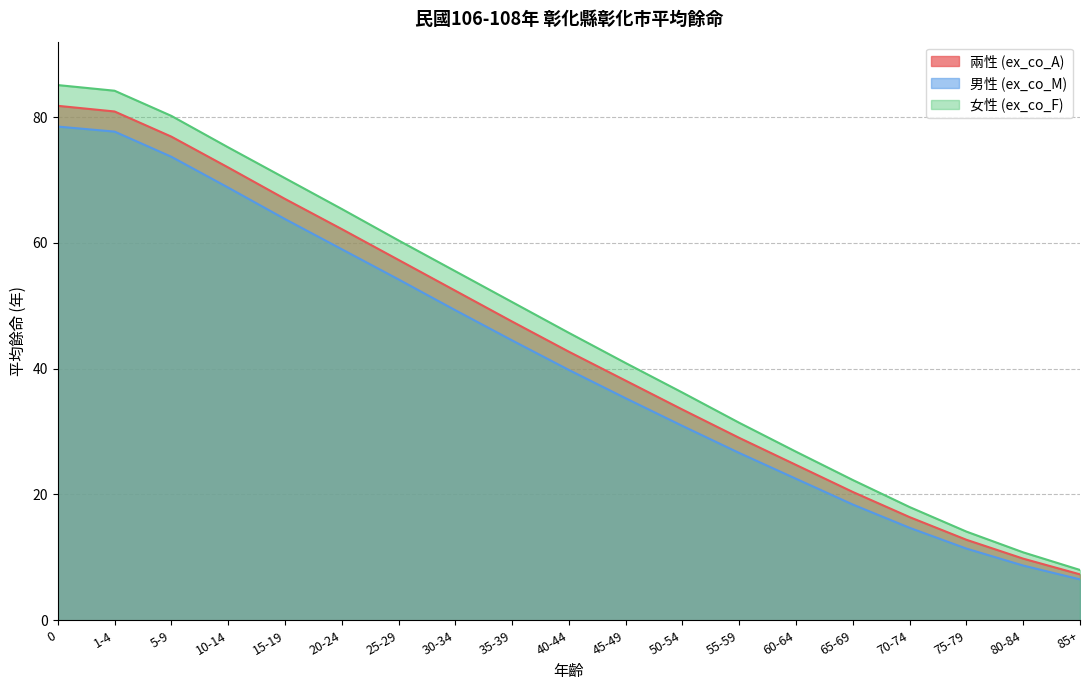

How many values in the 女性 (ex_co_F) series exceed 45?

10